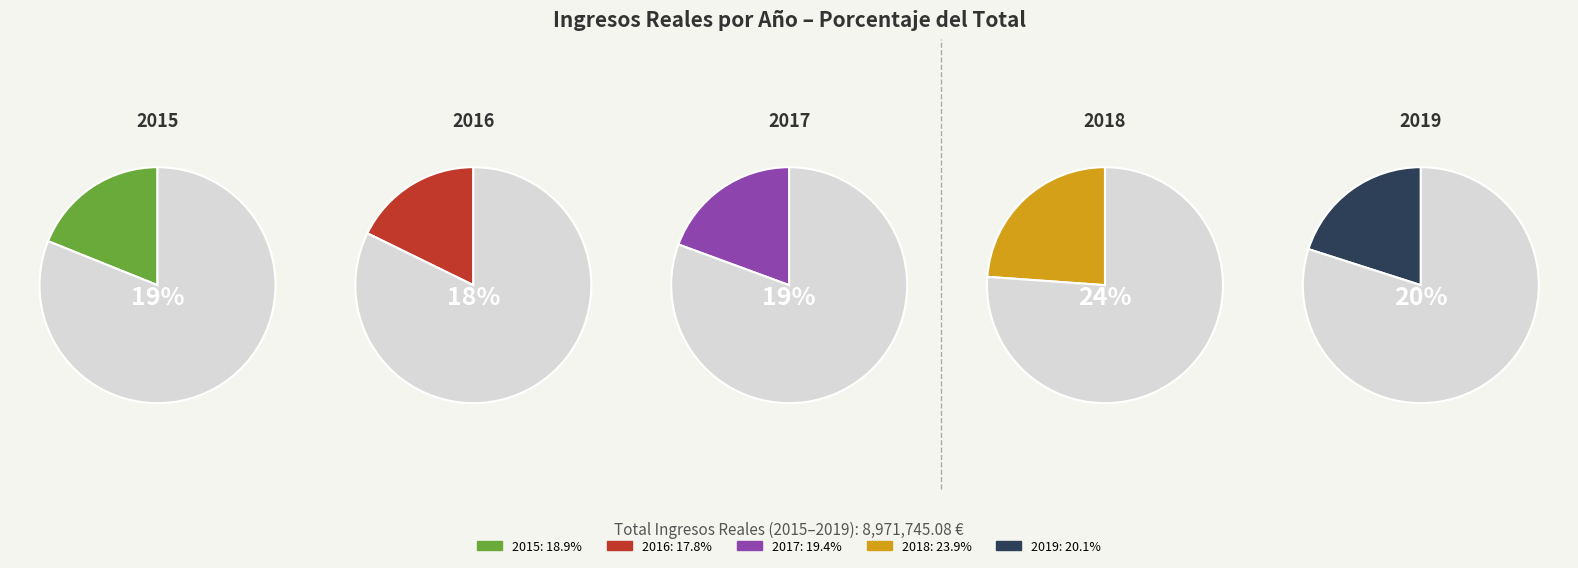

The 2018 slice represents 35% of the pie. True or false?

False